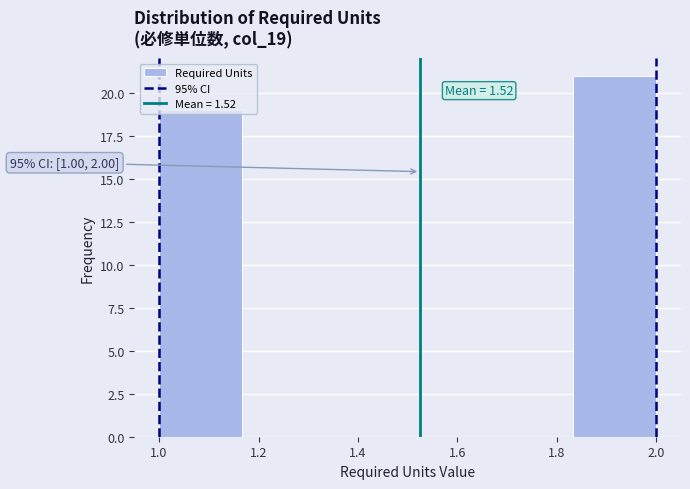

Over which range of the x-axis is the bar tallest?

1.84 to 2.00